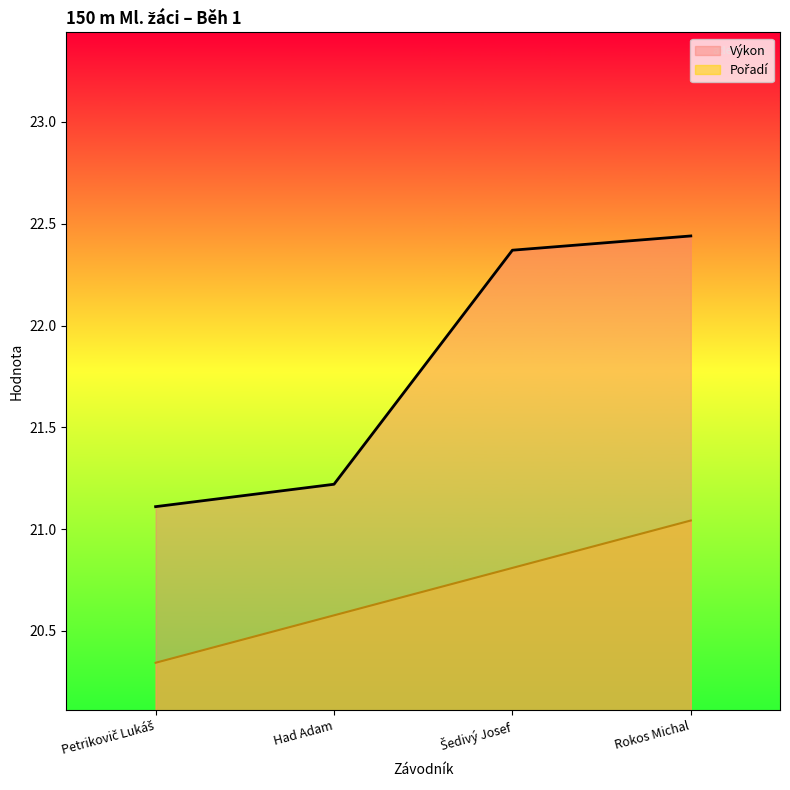

Which series has the largest total across all categories?

Výkon